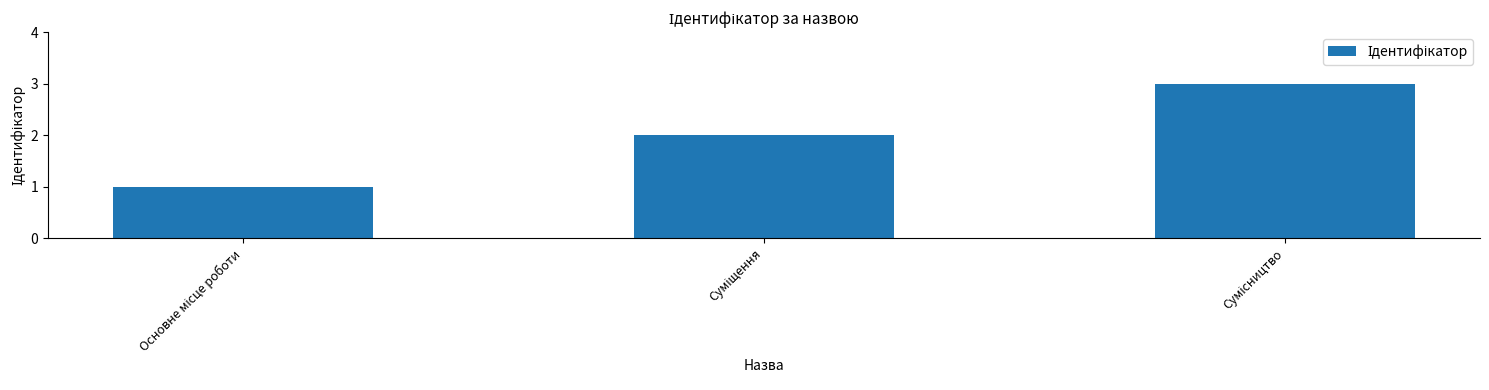

What is the sum of all values?

6